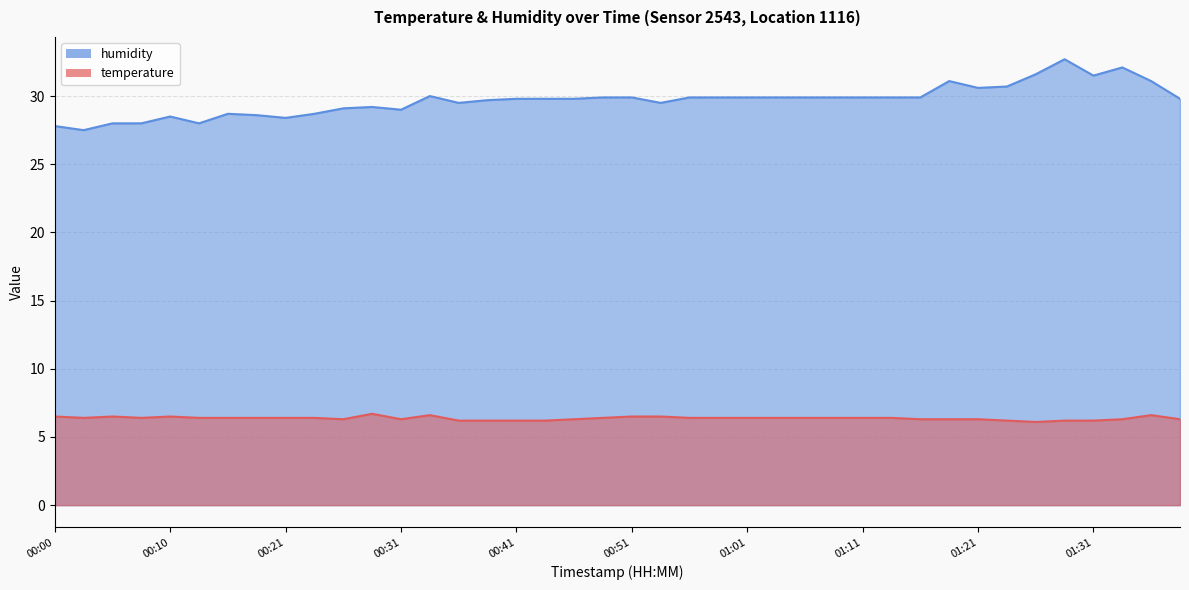

At which label is temperature closest to 6?

01:26